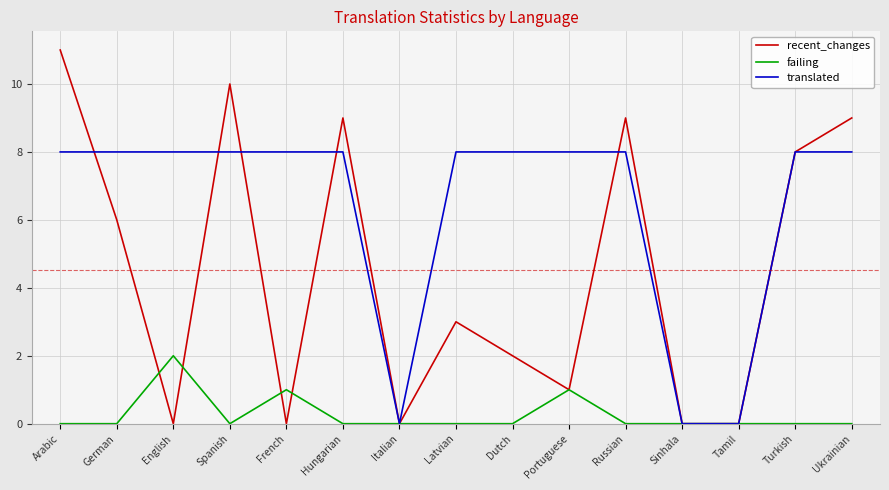

What position from the right is English?

13